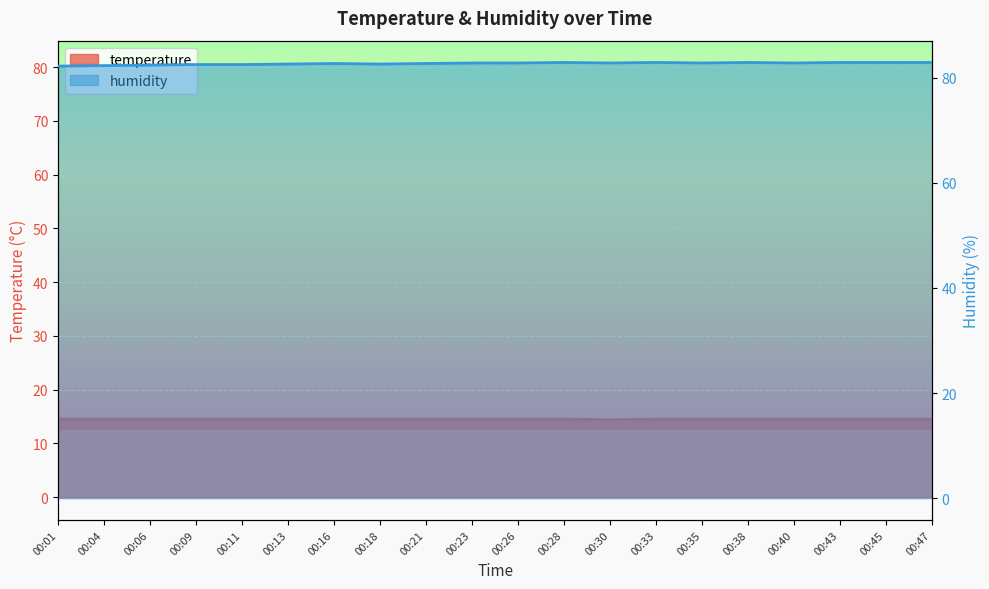

Reading left to right, extract all data points from this chart.

temperature: 14.5	14.5	14.5	14.5	14.5	14.5	14.5	14.5	14.5	14.5	14.5	14.5	14.4	14.5	14.5	14.5	14.5	14.5	14.5	14.5
humidity: 82.2	82.3	82.4	82.5	82.5	82.6	82.7	82.6	82.7	82.8	82.8	82.9	82.8	82.9	82.8	82.9	82.8	82.9	82.9	82.9